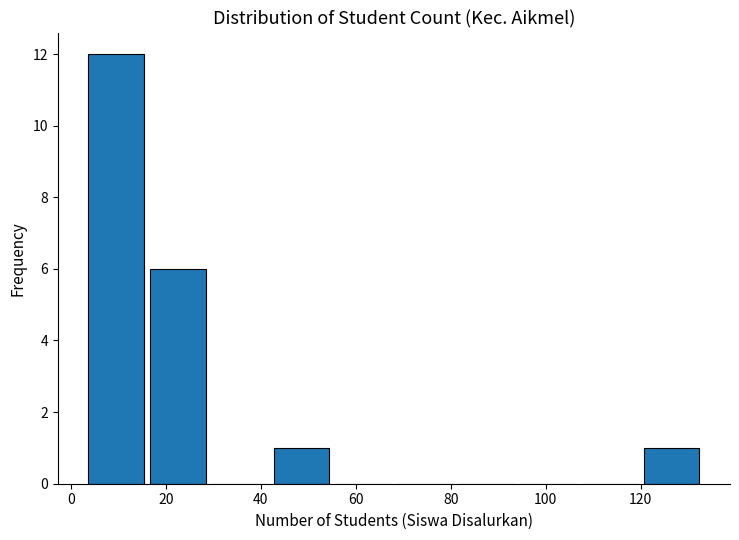

Over which range of the x-axis is the bar tallest?

3 to 16